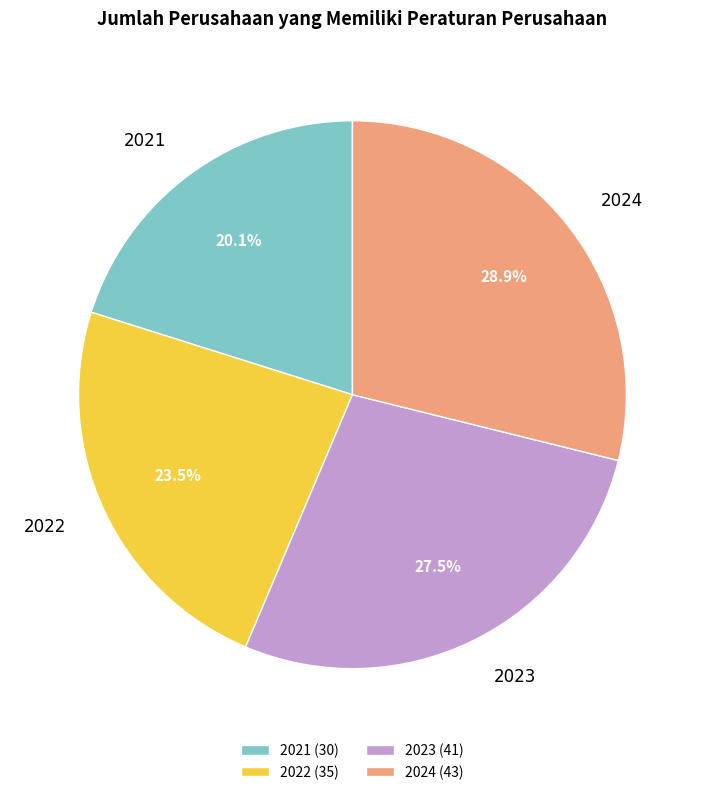

Which has a higher value, 2024 or 2021?

2024